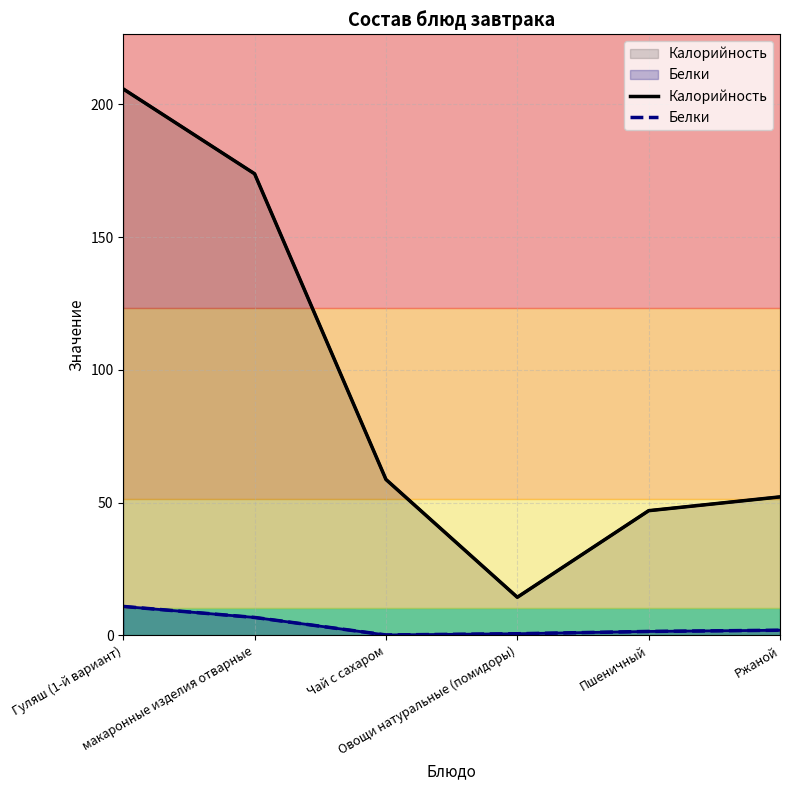

How many categories are shown in the chart?

6